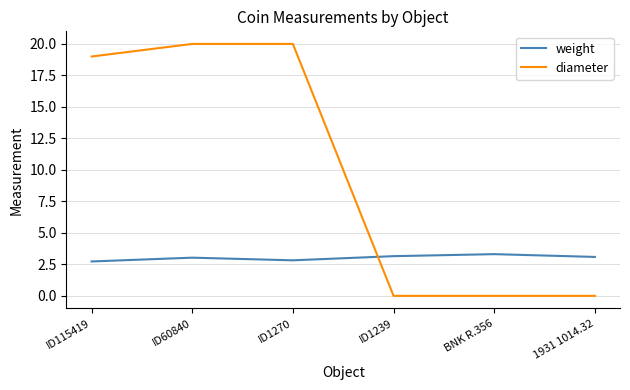

How many times do diameter and weight cross each other?

1